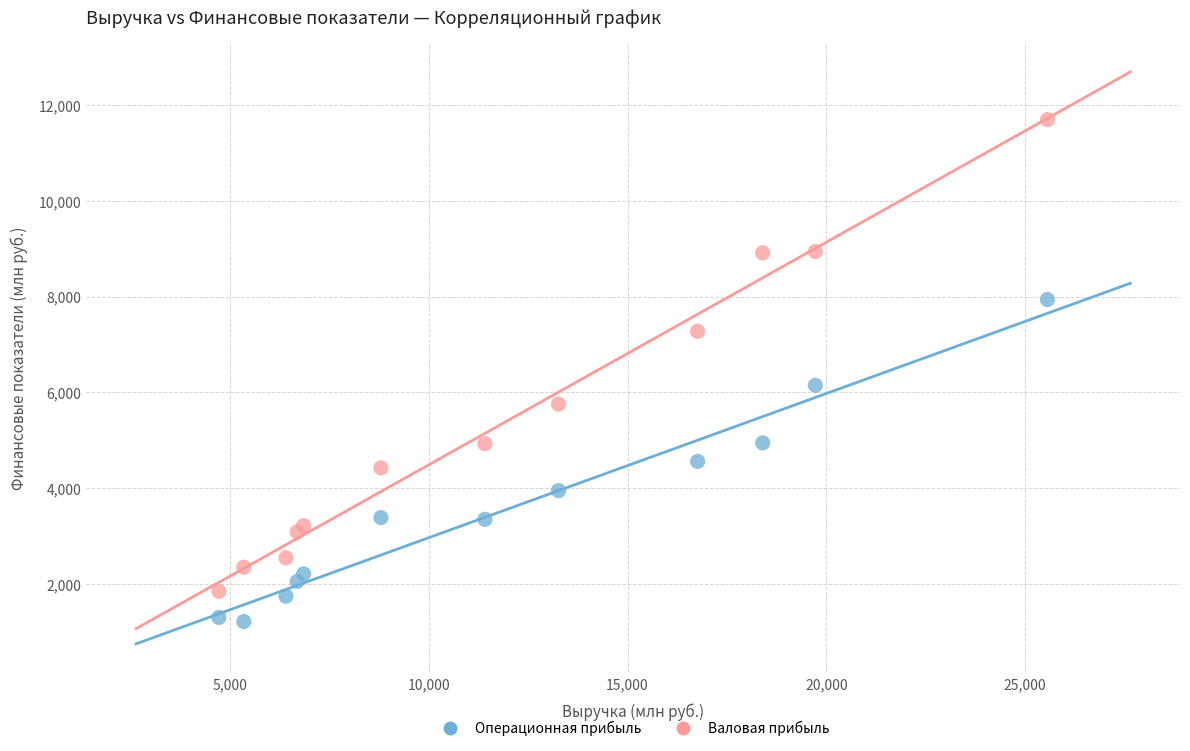

Across all series, what Y value is closest to 6456?

6148.4